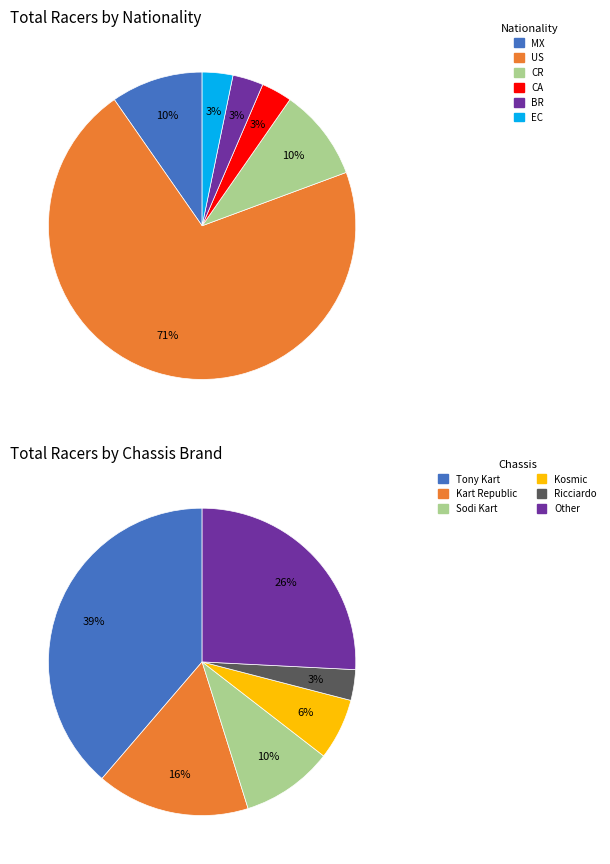

The US slice represents 79% of the pie. True or false?

False